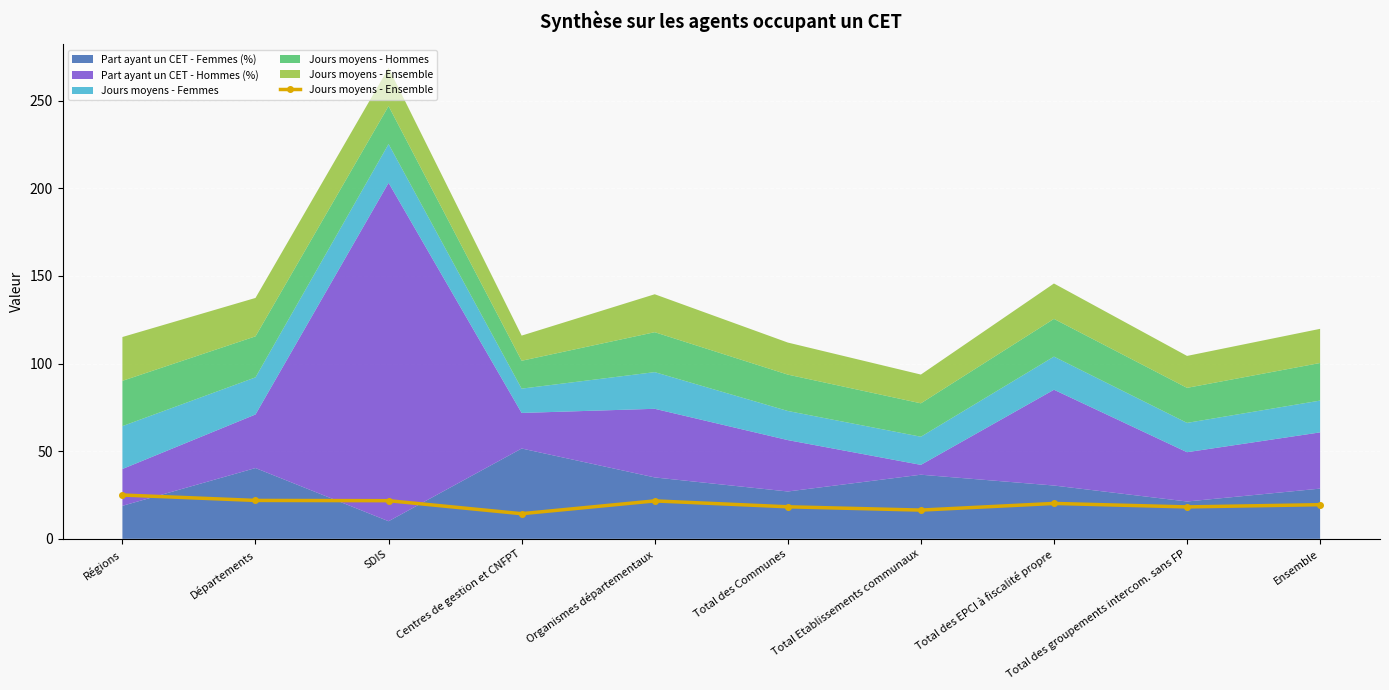

Reading left to right, list all the values displayed in this chart.

25.0	21.9	21.8	14.3	21.6	18.3	16.4	20.2	18.2	19.5